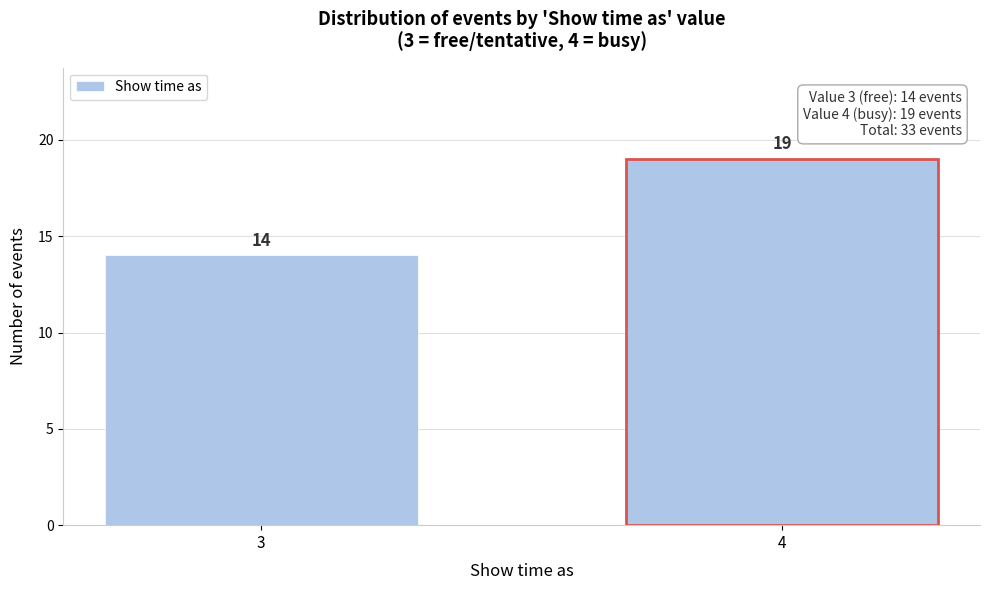

Reading left to right, what are all the values shown in this chart?

3=14	4=19